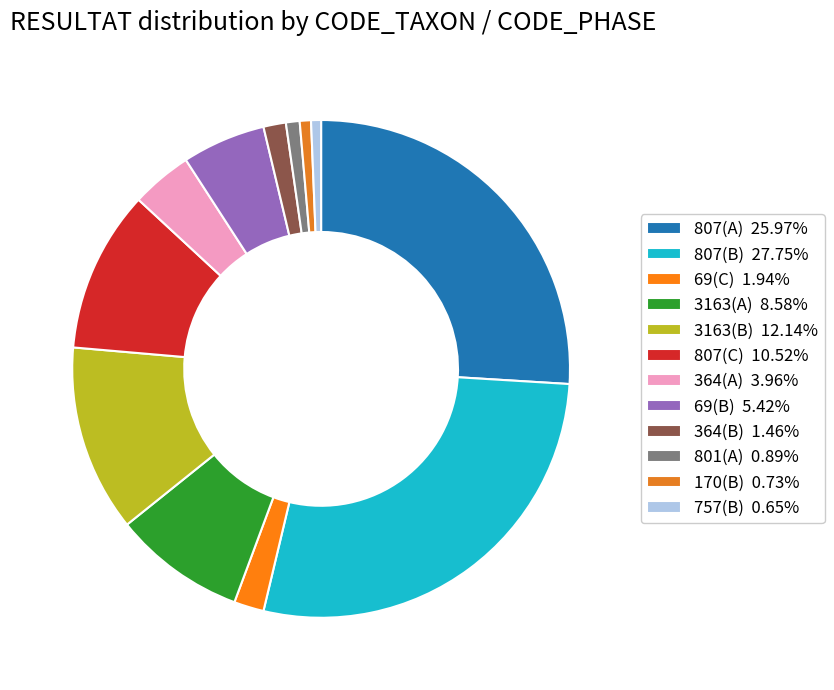

To the nearest percent, what is the difference between the largest and smallest slice percentages?

27%